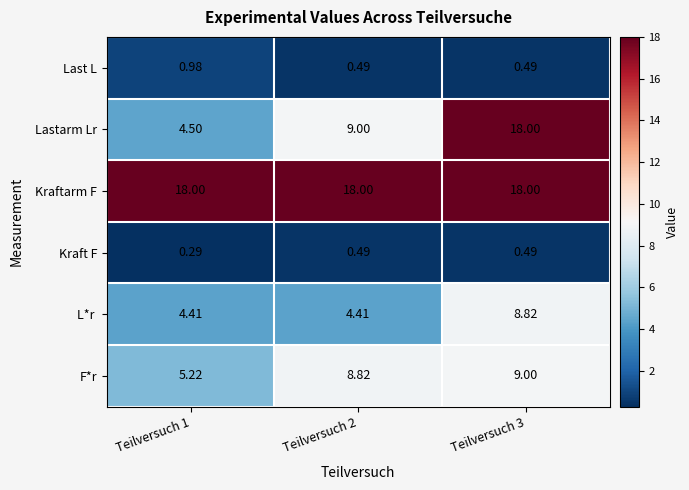

At which category is the sum across all series the highest?

Teilversuch 3